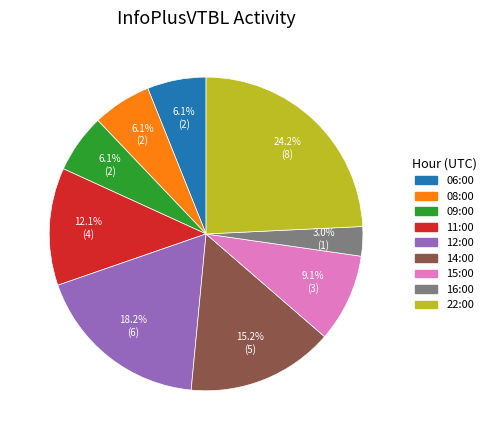

Which slice is the largest?

22:00